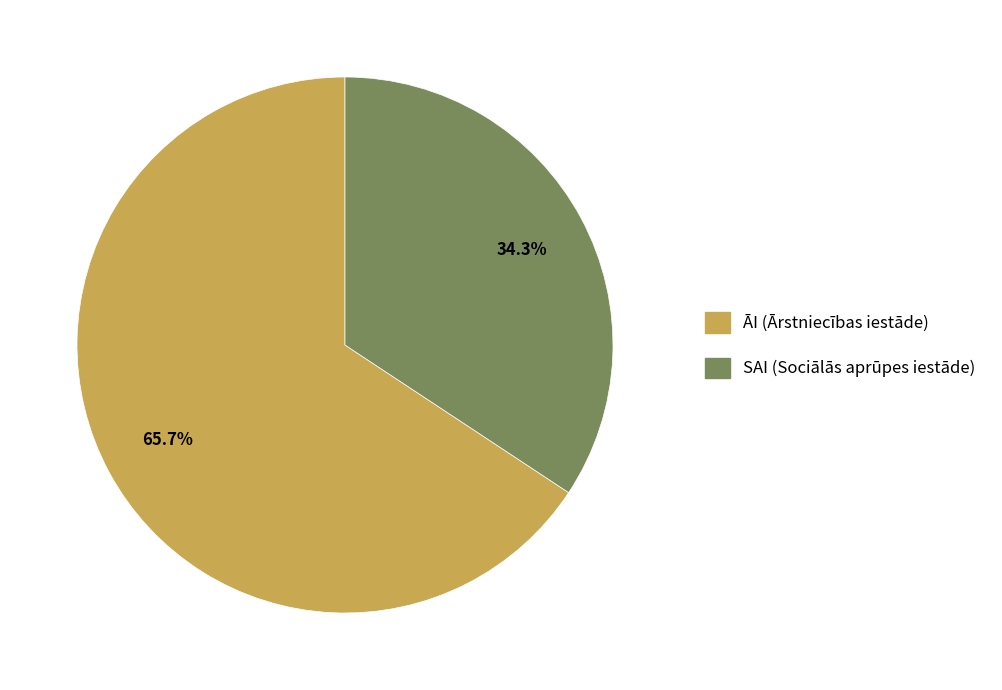

Rank the categories by value from highest to lowest.

ĀI (Ārstniecības iestāde), SAI (Sociālās aprūpes iestāde)